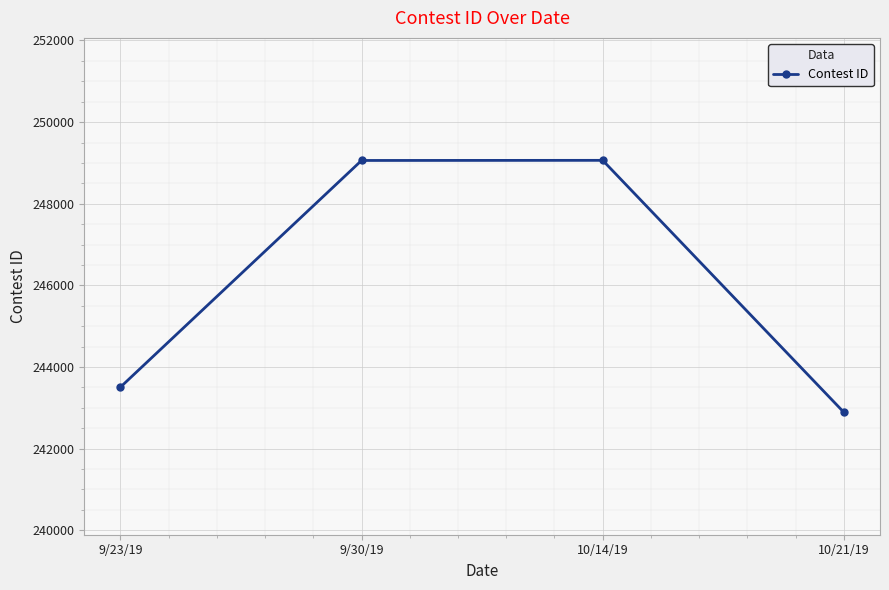

Where is the data nearest to the value 245977?

9/23/19